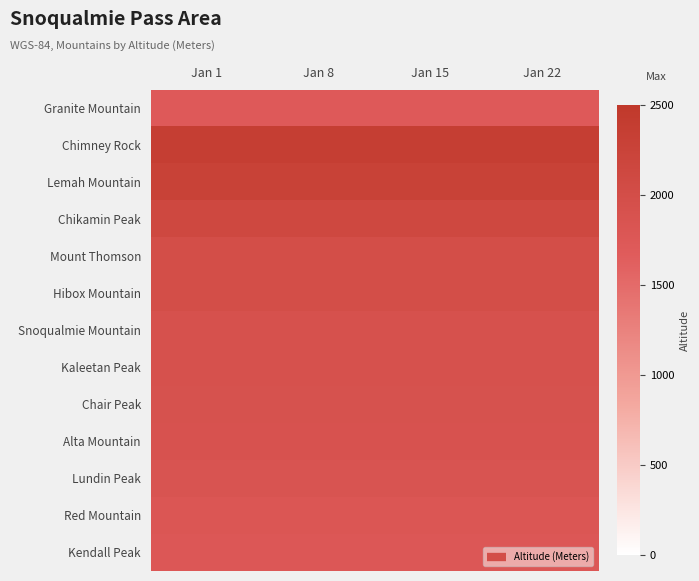

What is the total value across all series at Jan 1?

25468